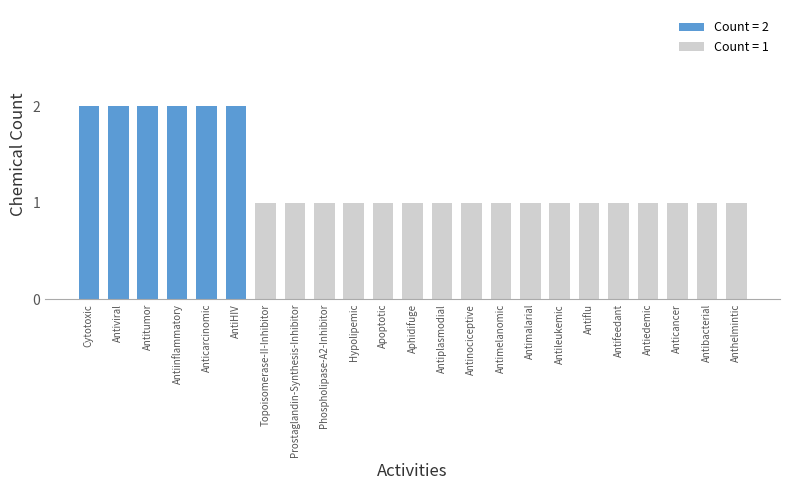

What is the difference between the maximum and minimum values?

1